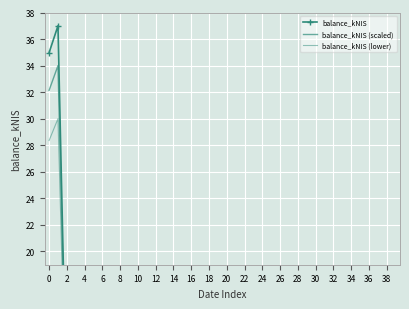

True or false: balance_kNIS (scaled) and balance_kNIS cross at least once.

False